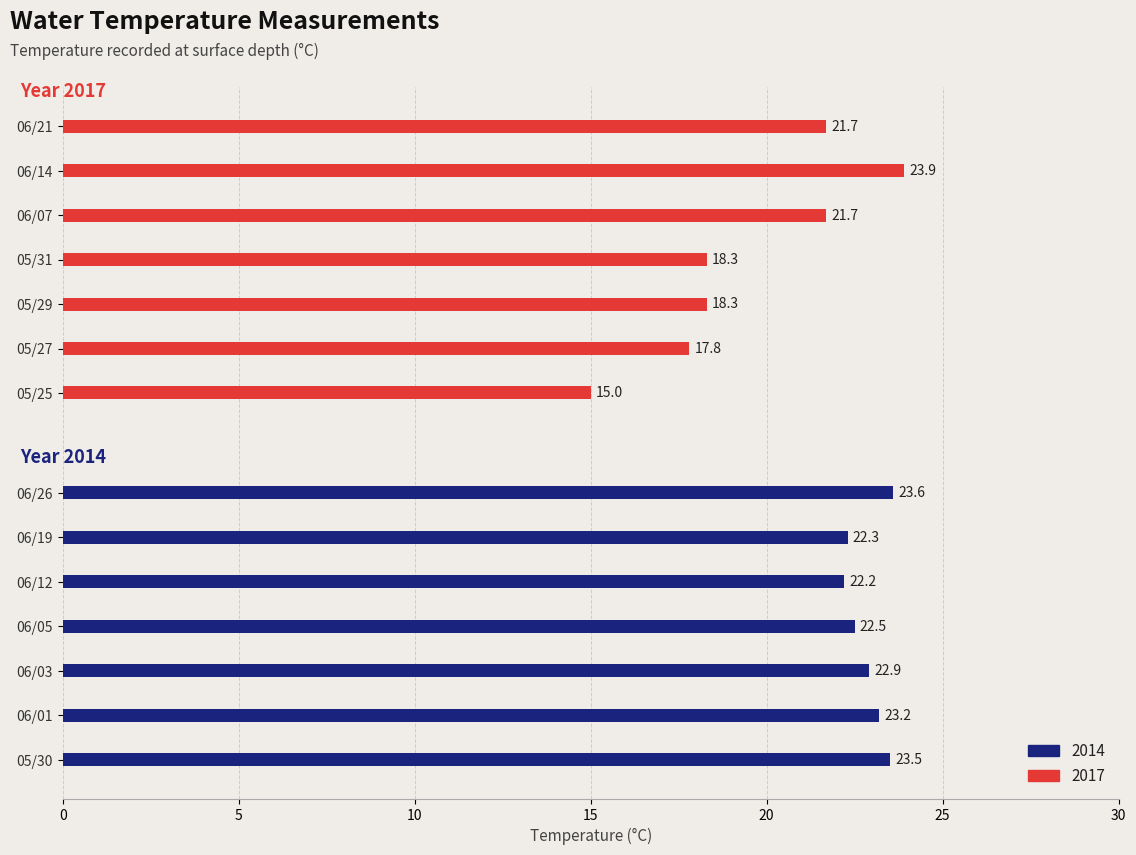

Rank the series at 30 from highest to lowest value.

2014, 2017